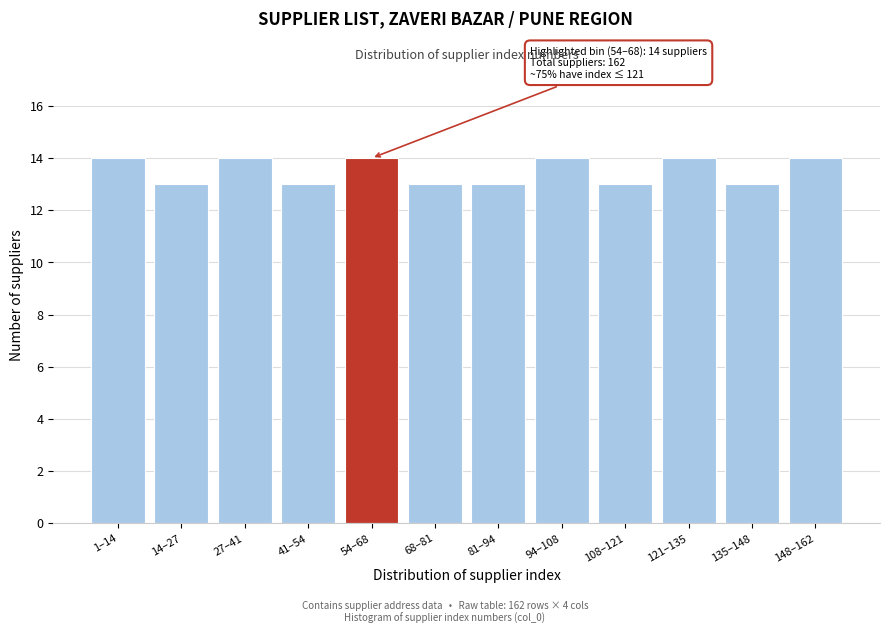

Reading right to left, extract all data points from this chart.

148–162=14	135–148=13	121–135=14	108–121=13	94–108=14	81–94=13	68–81=13	54–68=14	41–54=13	27–41=14	14–27=13	1–14=14